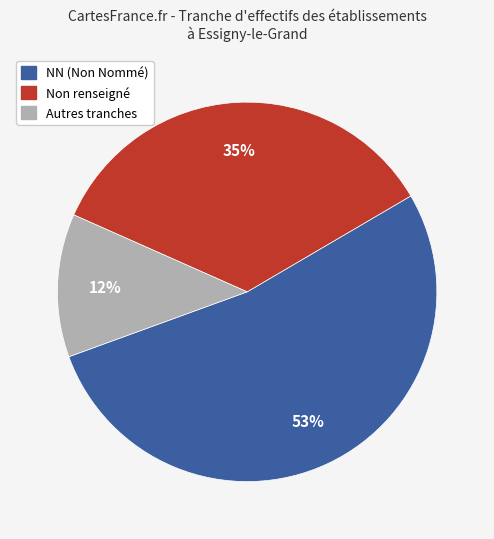

To the nearest percent, what is the difference between the largest and smallest slice percentages?

41%